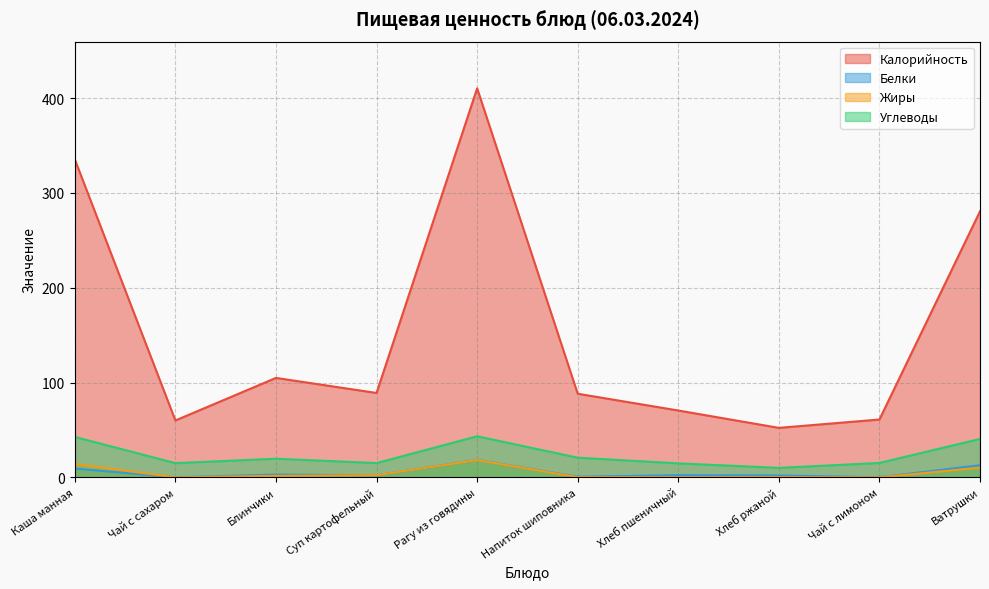

What is the sum of the Углеводы values at Каша манная and Блинчики?

62.3